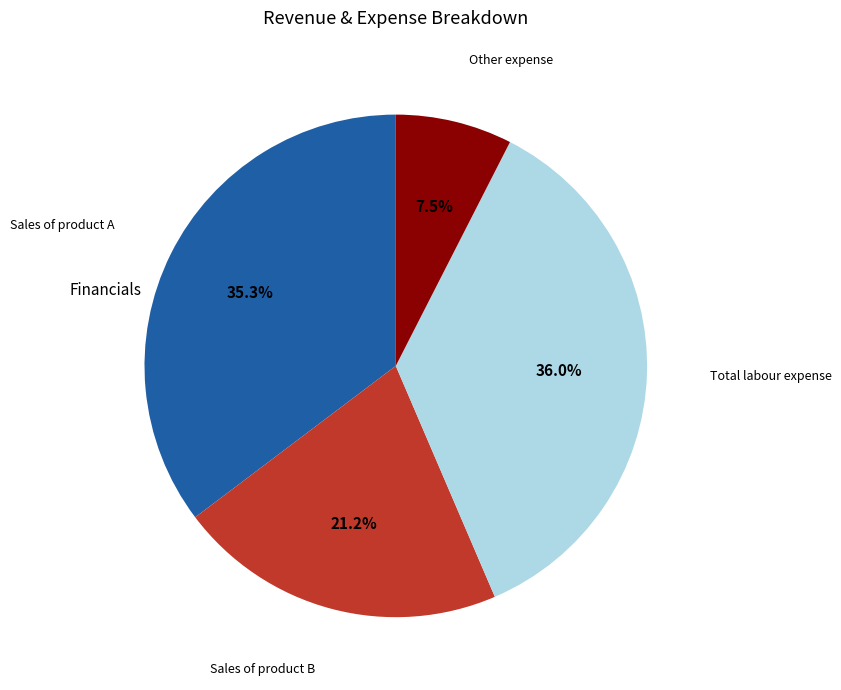

Count the number of slices in the pie.

4